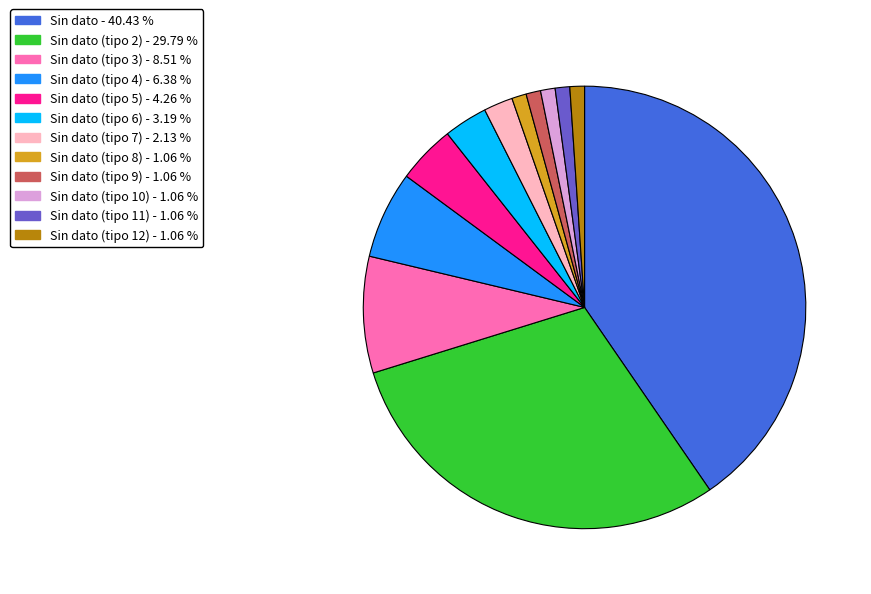

Does any single category account for the majority?

No